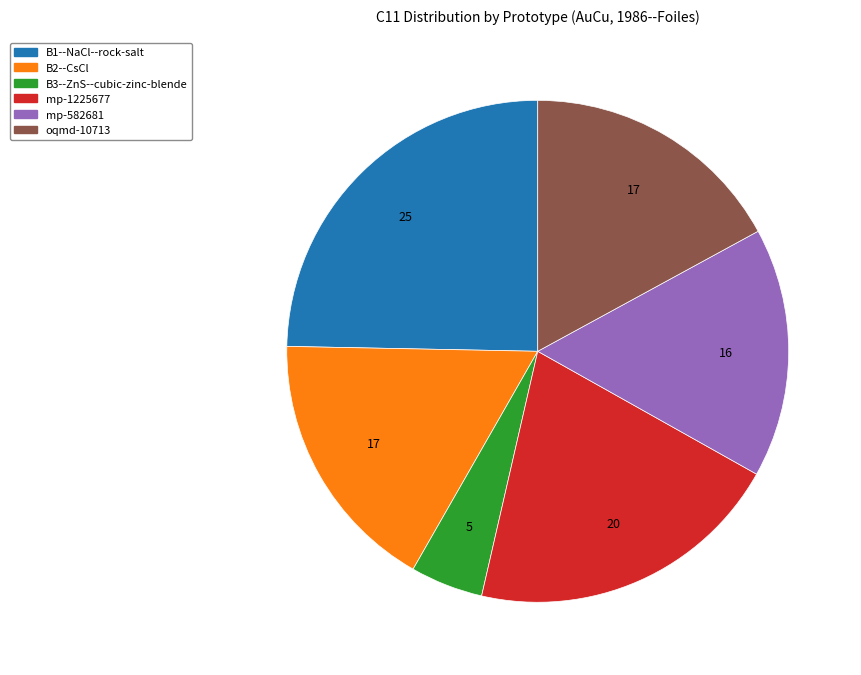

Is there any slice that represents more than half of the pie?

No